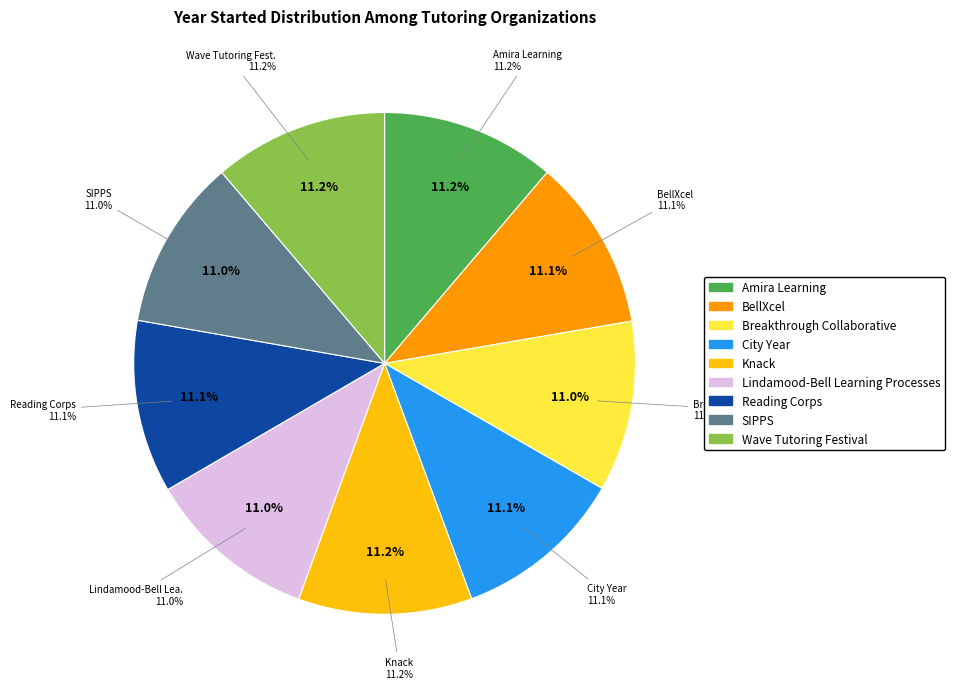

True or false: Wave Tutoring Festival accounts for 11% of the total.

True